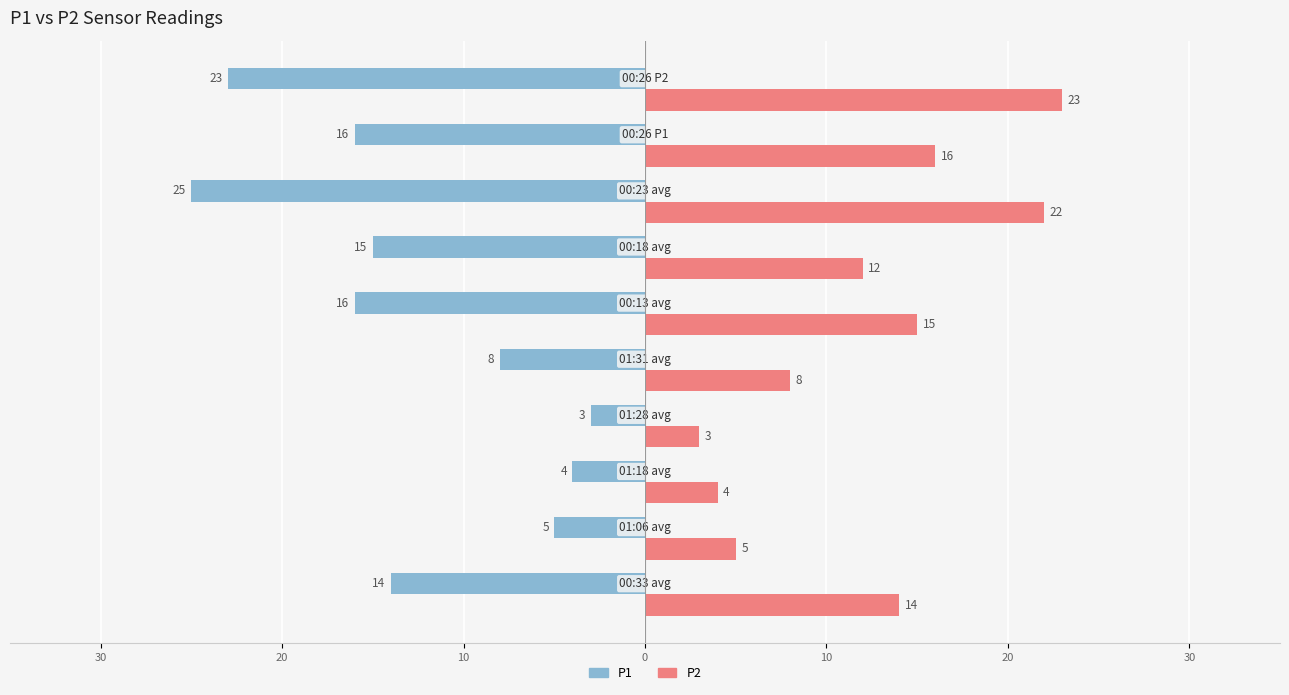

What are all the series names shown in the legend?

P1, P2